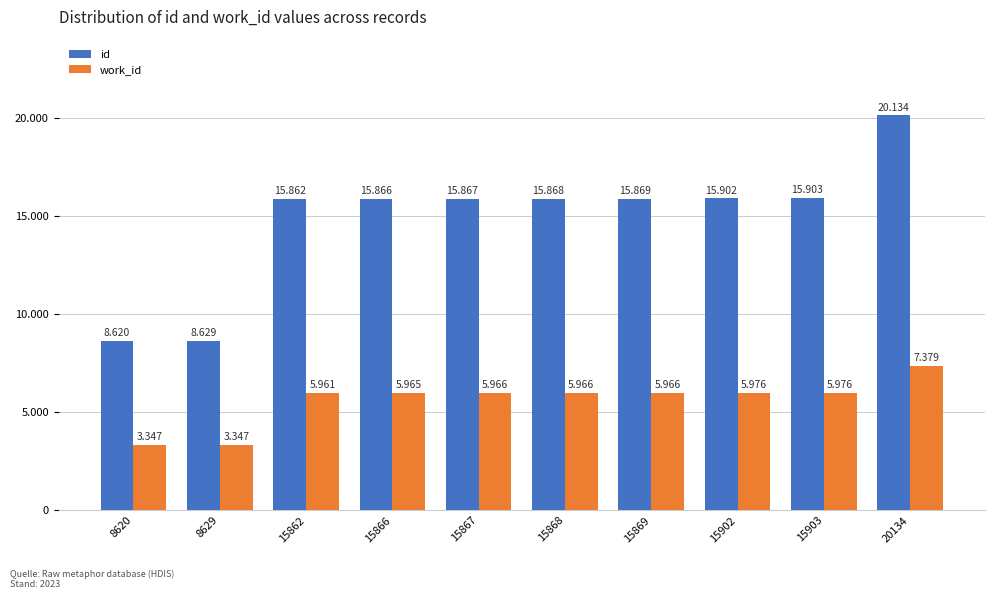

At which label does id reach its minimum?

8620